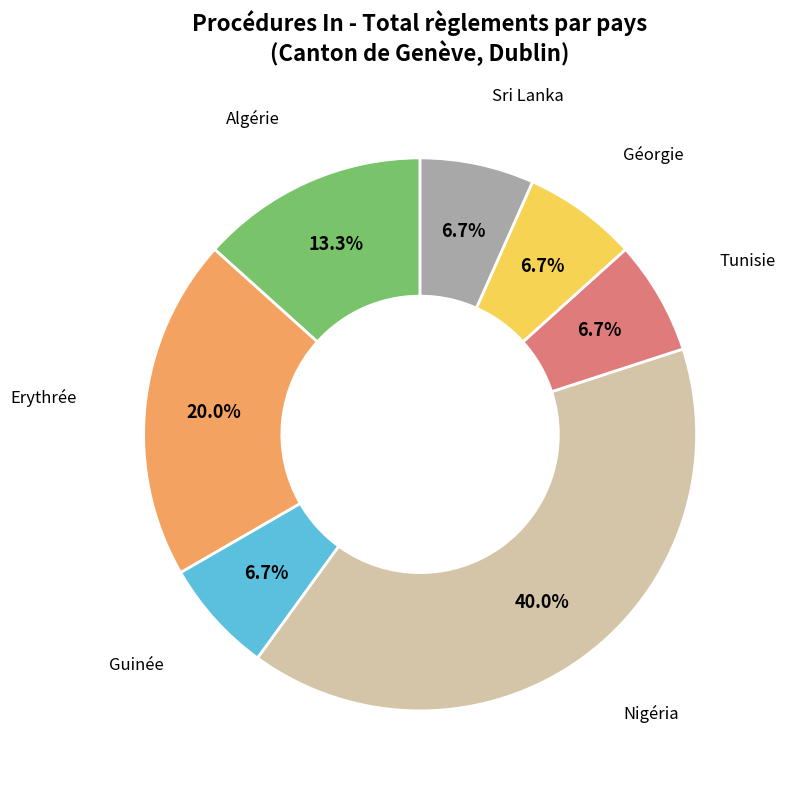

What percentage do Erythrée and Algérie together represent?

33.3%